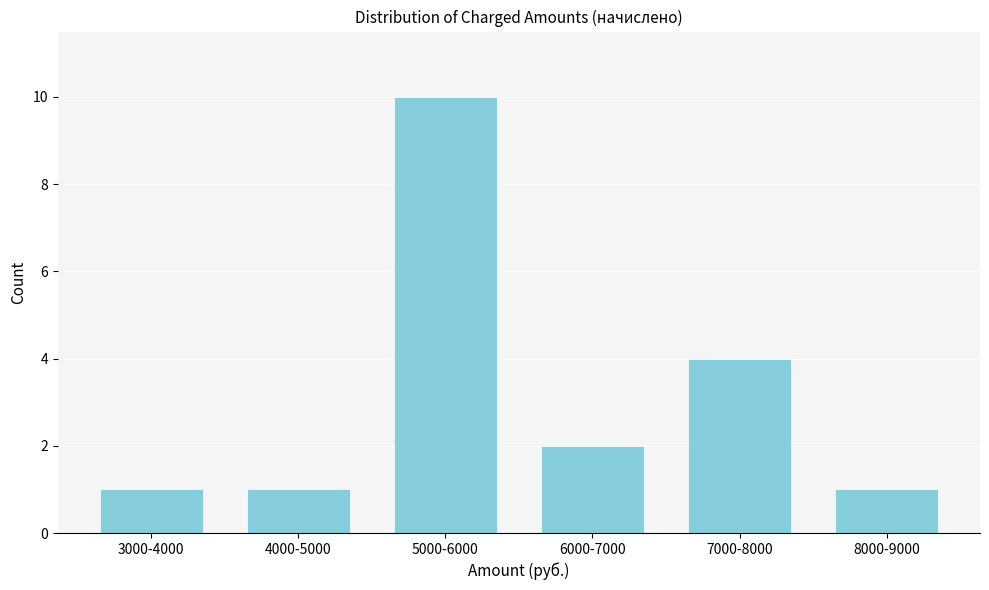

Reading left to right, what are all the values shown in this chart?

1	1	10	2	4	1